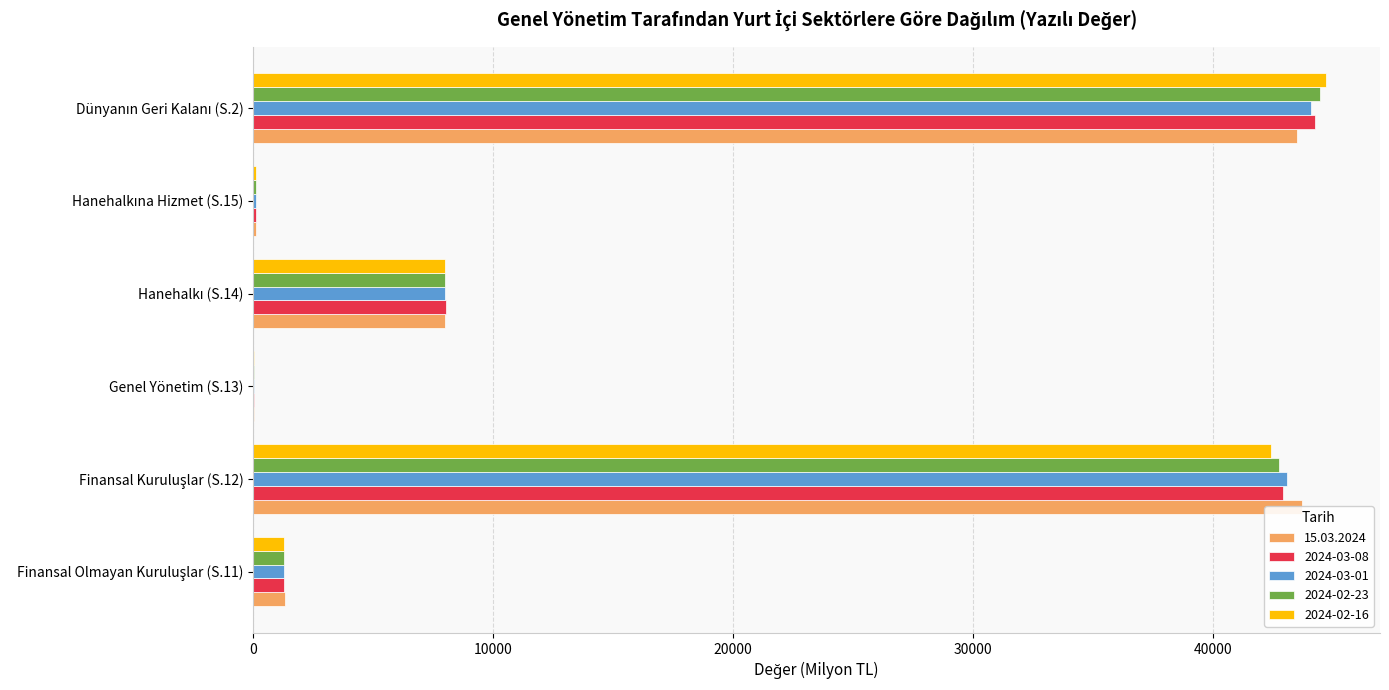

Is it true that 15.03.2024 equals 1304.1 at Finansal Olmayan Kuruluşlar (S.11)?

True